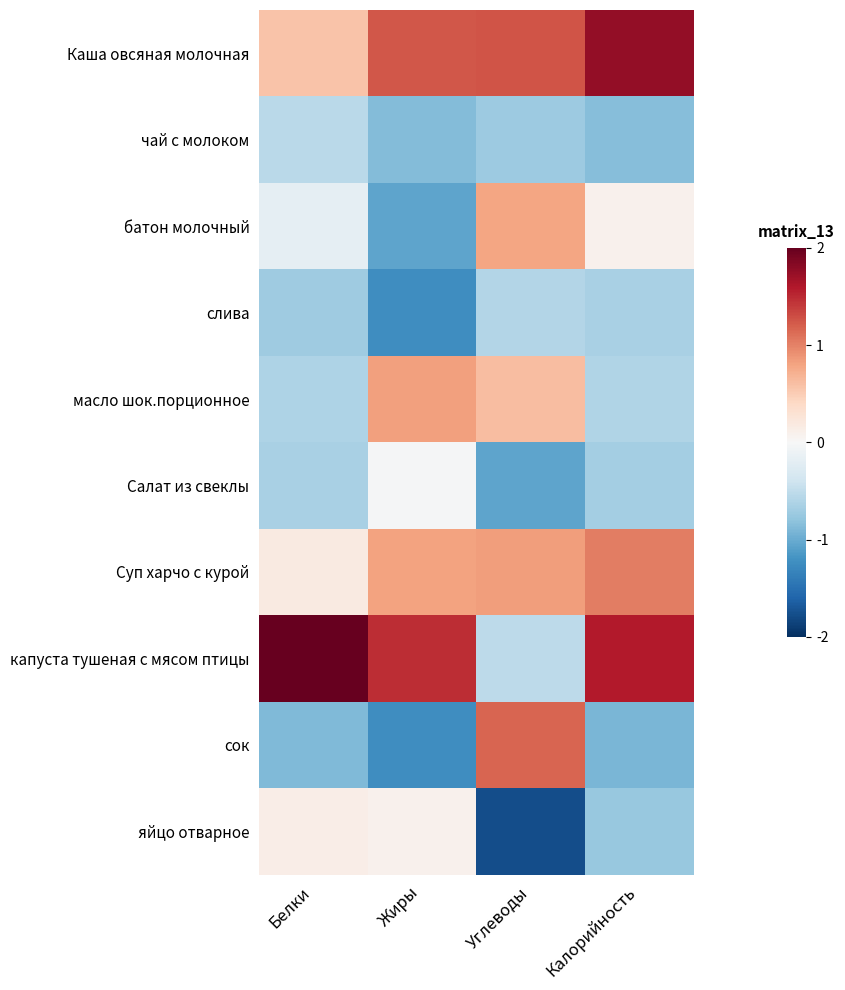

Which series changed the most between Белки and Калорийность?

Каша овсяная молочная